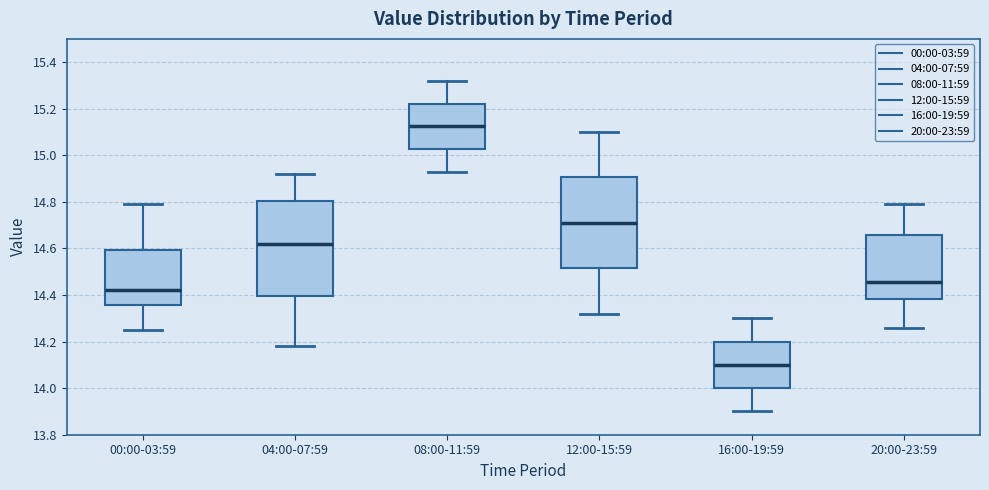

Reading left to right, transcribe this box plot: for each box, give where its median line is, the range the box spans, and where its two whiskers end, as read against the y-axis. The values are not printed on the chart, so give them approximately, as read against the axis.

00:00-03:59: median 14.42, box 14.36 to 14.60, whiskers 14.26 to 14.80
04:00-07:59: median 14.62, box 14.40 to 14.80, whiskers 14.18 to 14.92
08:00-11:59: median 15.12, box 15.02 to 15.22, whiskers 14.94 to 15.32
12:00-15:59: median 14.72, box 14.52 to 14.90, whiskers 14.32 to 15.10
16:00-19:59: median 14.10, box 14.00 to 14.20, whiskers 13.90 to 14.30
20:00-23:59: median 14.46, box 14.38 to 14.66, whiskers 14.26 to 14.80